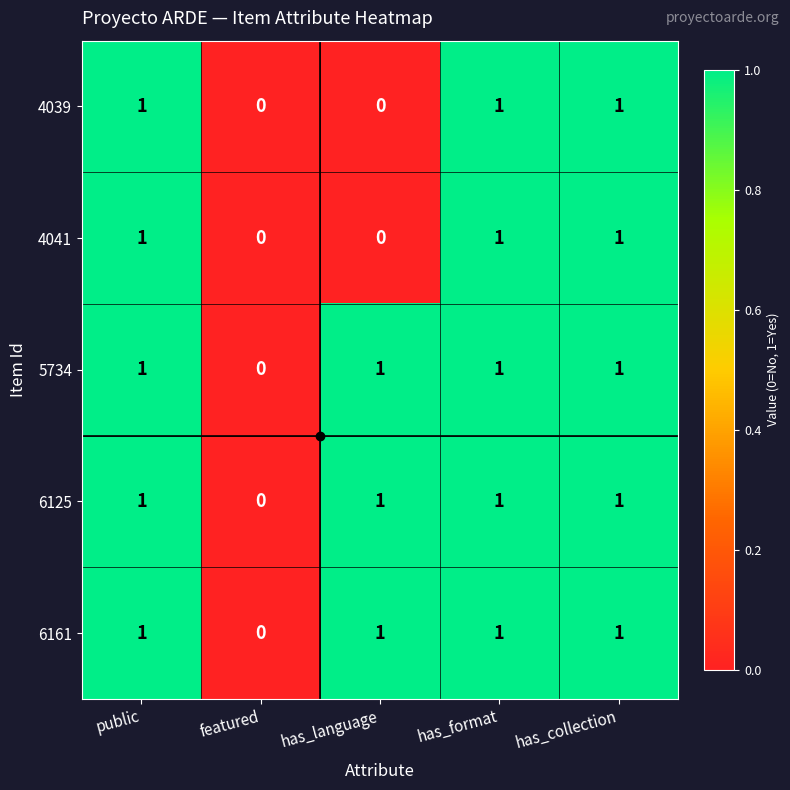

True or false: 4041 has a value of 2 at has_collection.

False